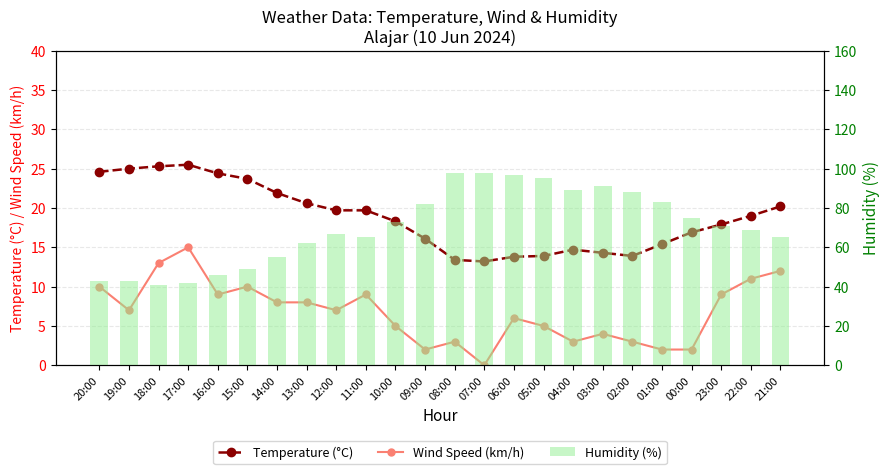

What is the label of the 3rd bar from the right?

23:00